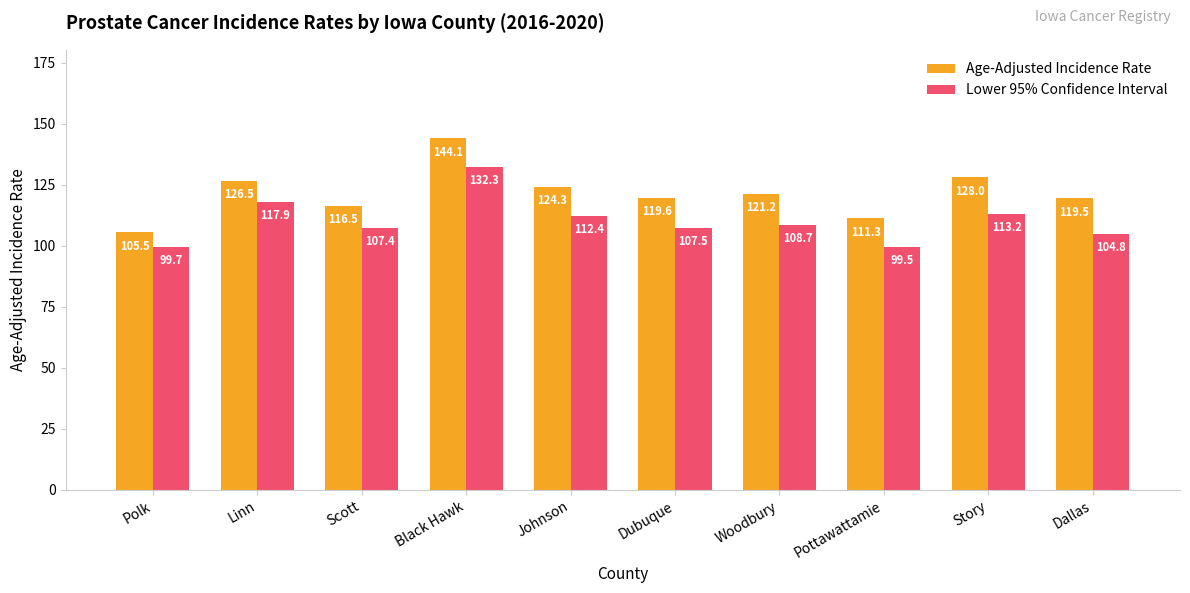

Which series changed the most between Johnson and Pottawattamie?

Age-Adjusted Incidence Rate